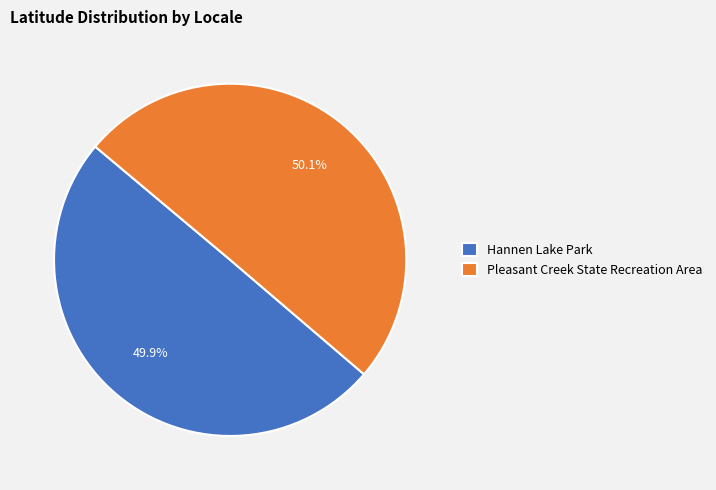

To the nearest percent, what percentage of the pie is Pleasant Creek State Recreation Area?

50%